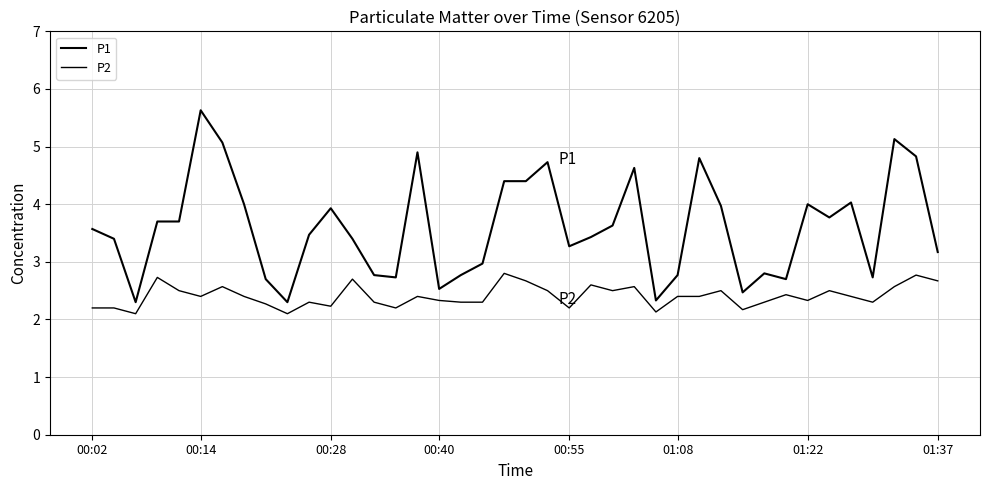

How many interior local peaks does the P2 series have?

12